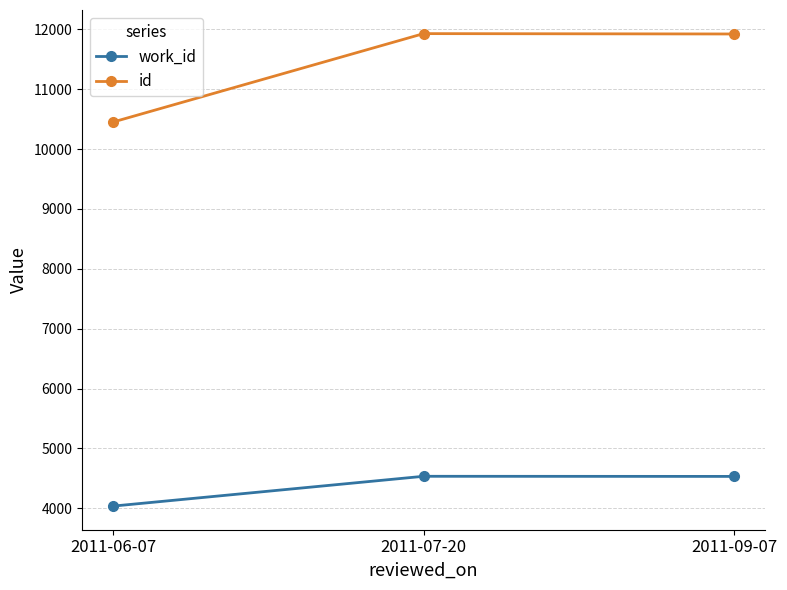

How many lines are shown in the chart?

2